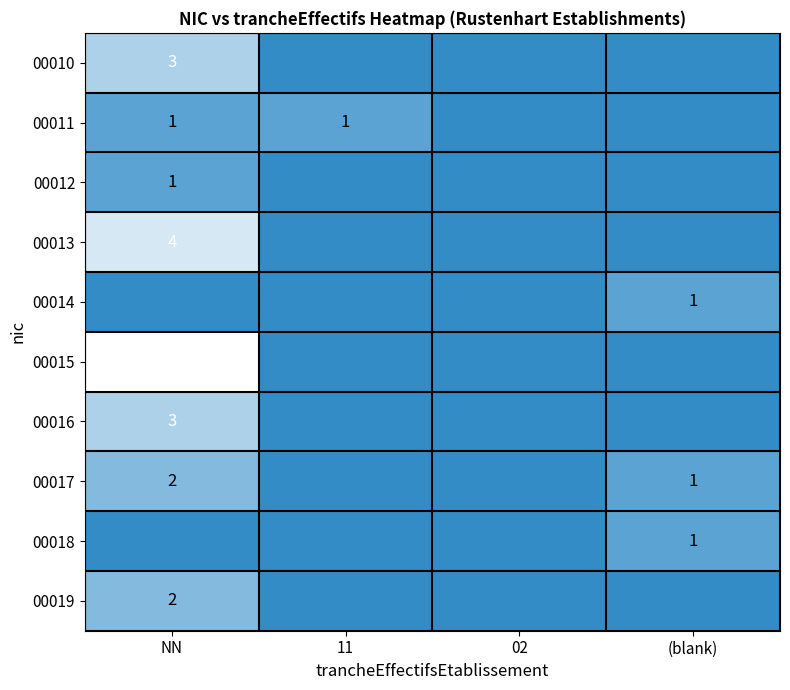

The value of 00010 at NN is 5. True or false?

False